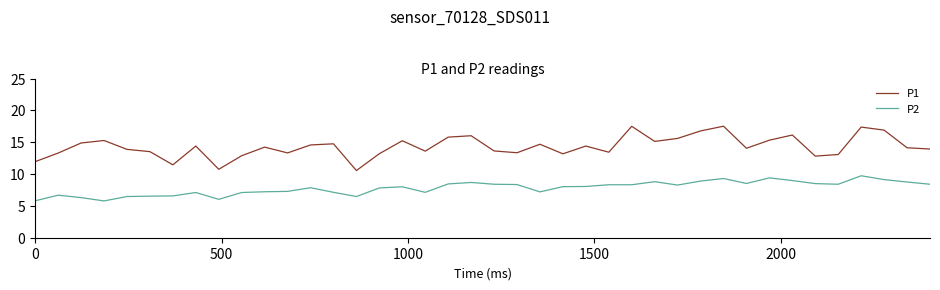

Which series has the largest total across all categories?

P1